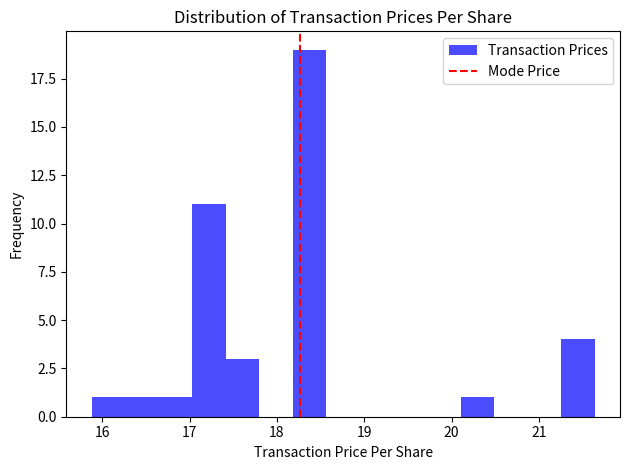

Read against the x-axis, roughly where is the centre of the tallest bar?

18.4